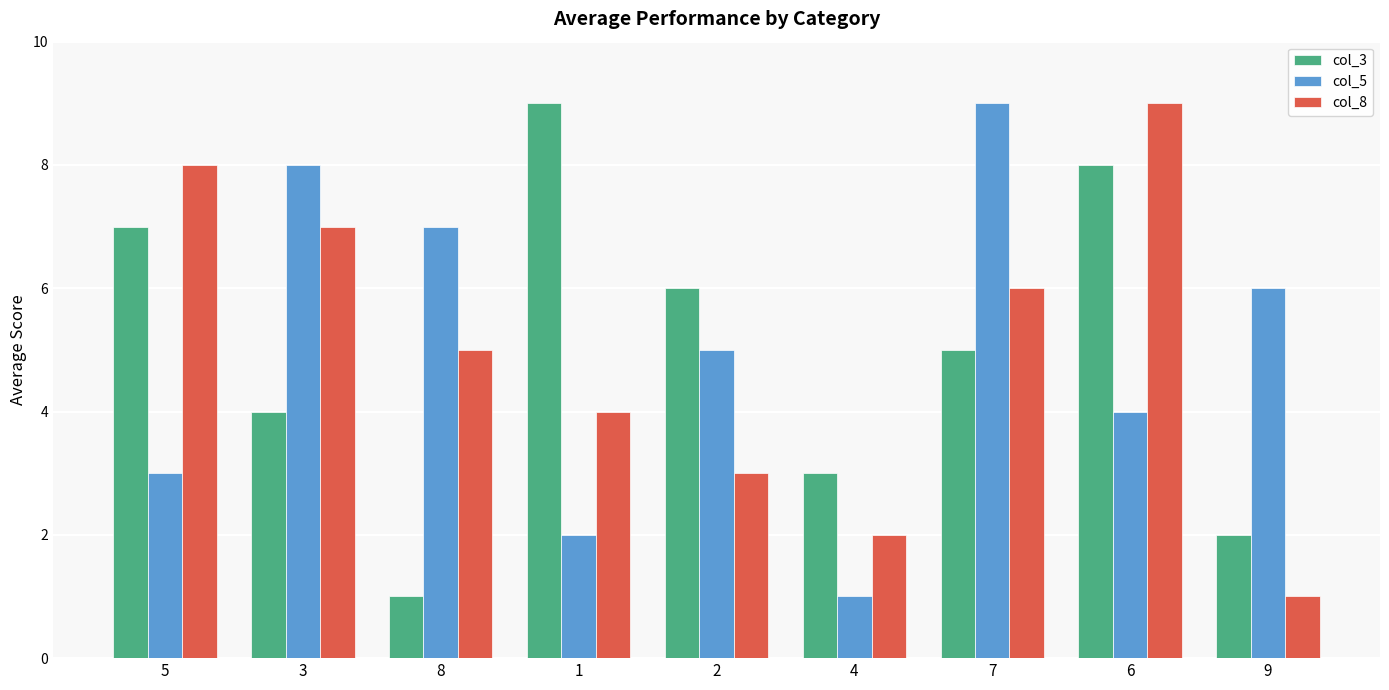

Between 5 and 4, which series saw the biggest shift?

col_8